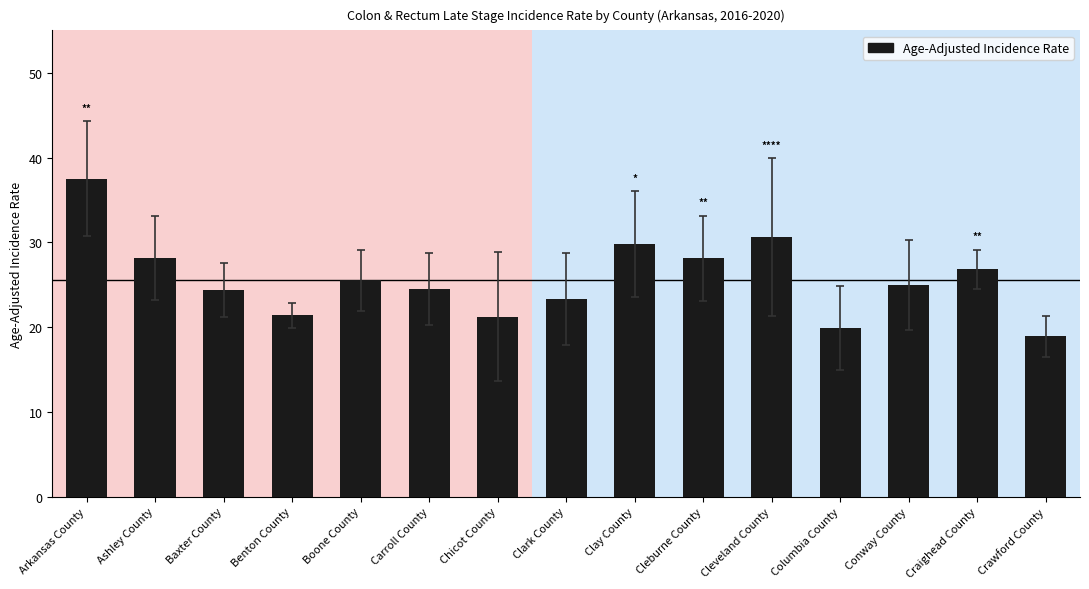

What is the ratio of the value at Cleburne County to the value at Conway County?

1.1